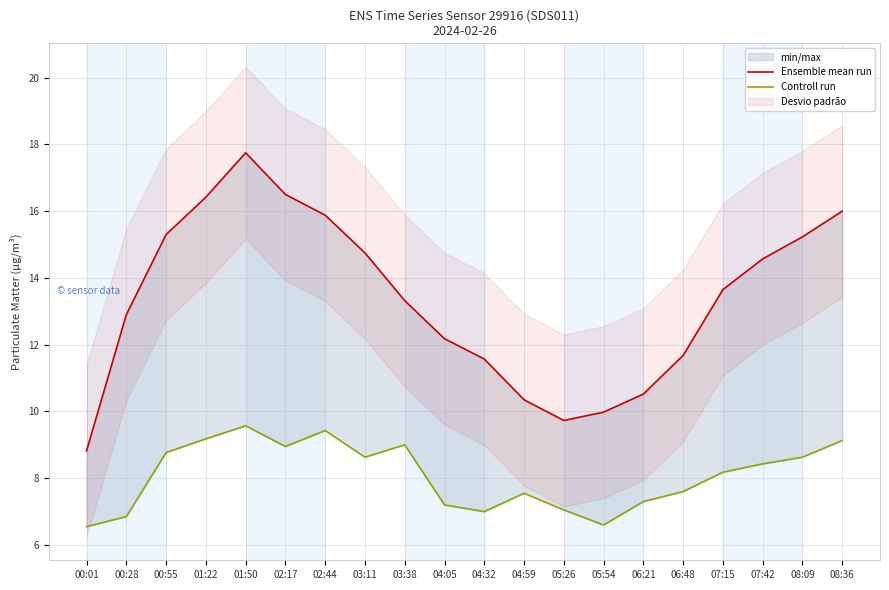

True or false: Controll run has a value of 8.6 at 08:09.

True